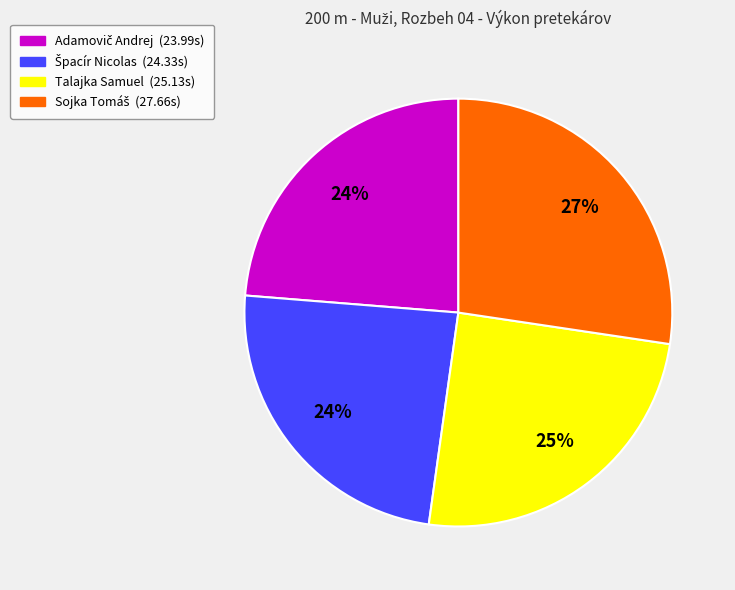

To the nearest percent, what is the average slice percentage?

25%